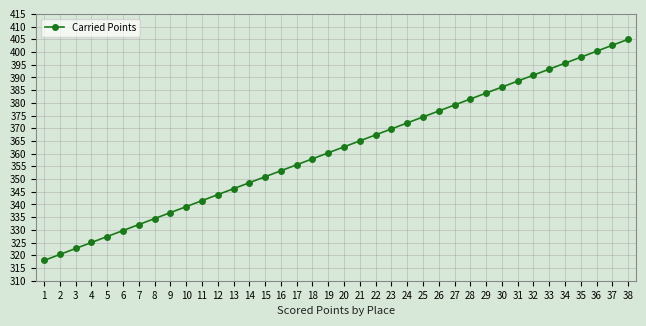

What is the difference between the values at 38 and 36?

4.7